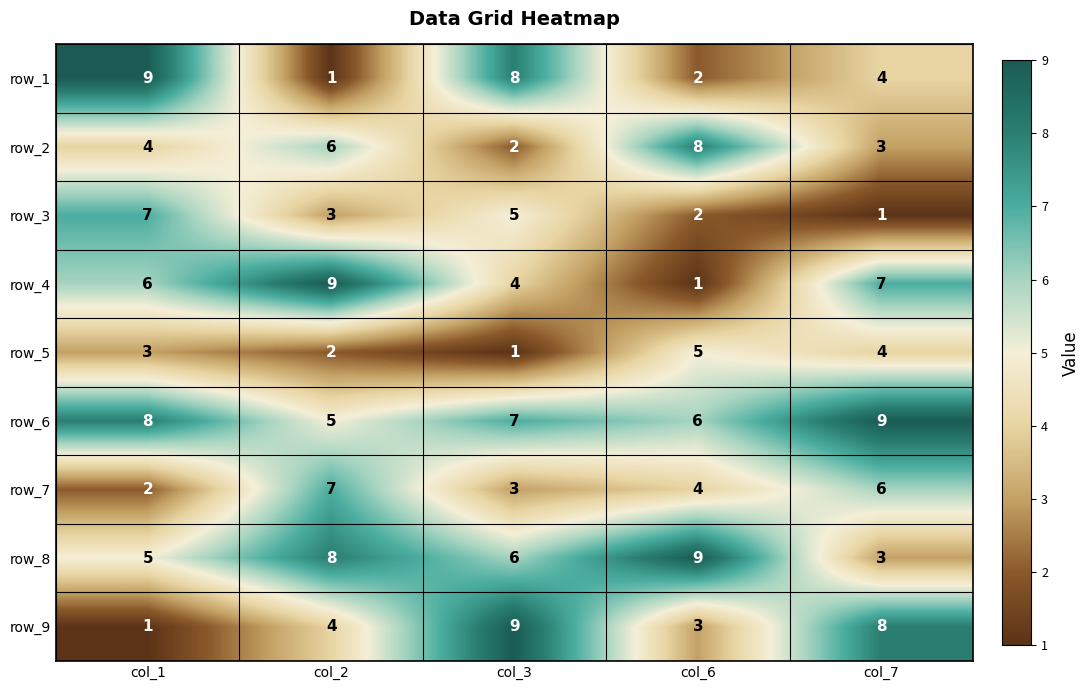

Which series has the largest total across all categories?

row_6